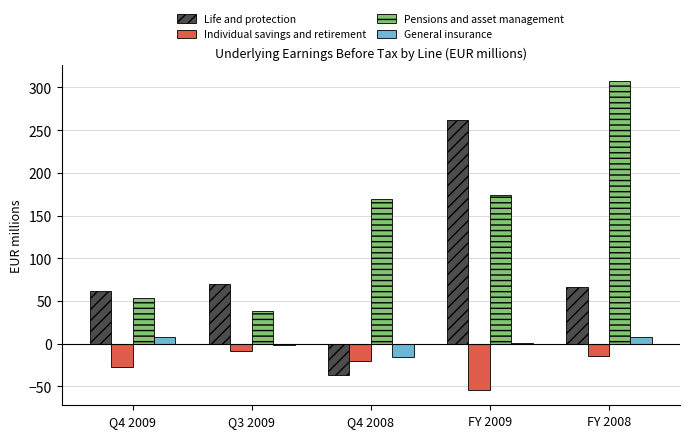

What is the approximate value of Individual savings and retirement at FY 2009?

-54